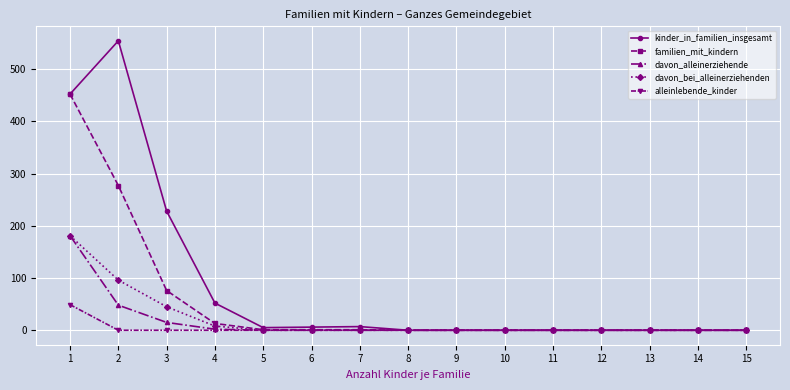

What is the maximum value shown in the chart?

554